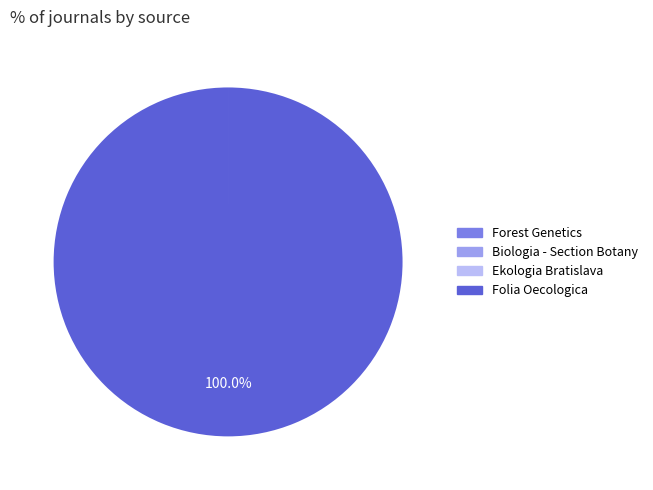

Which category accounts for the majority?

Folia Oecologica